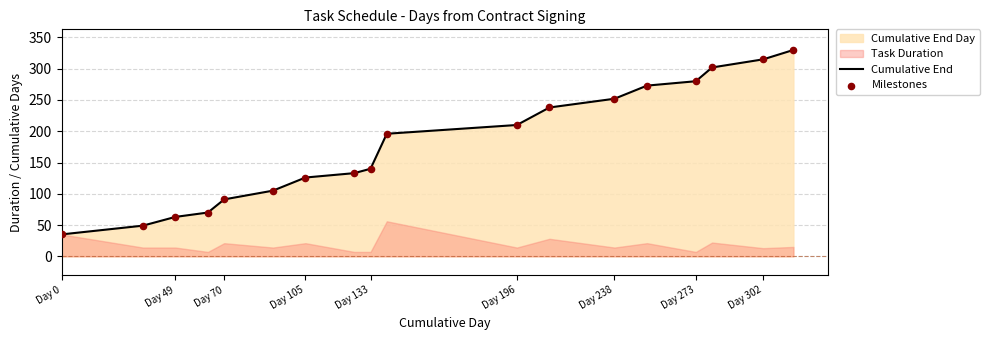

What is the highest value of the Cumulative End series?

330